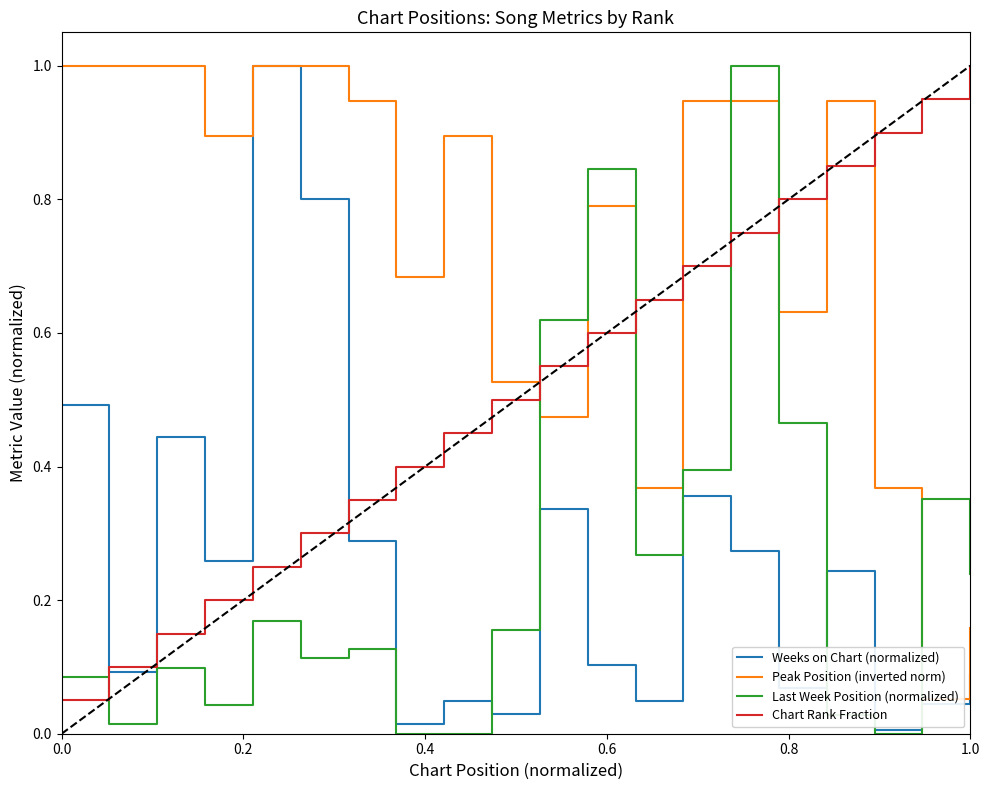

At how many categories does at least one series exceed 0?

20